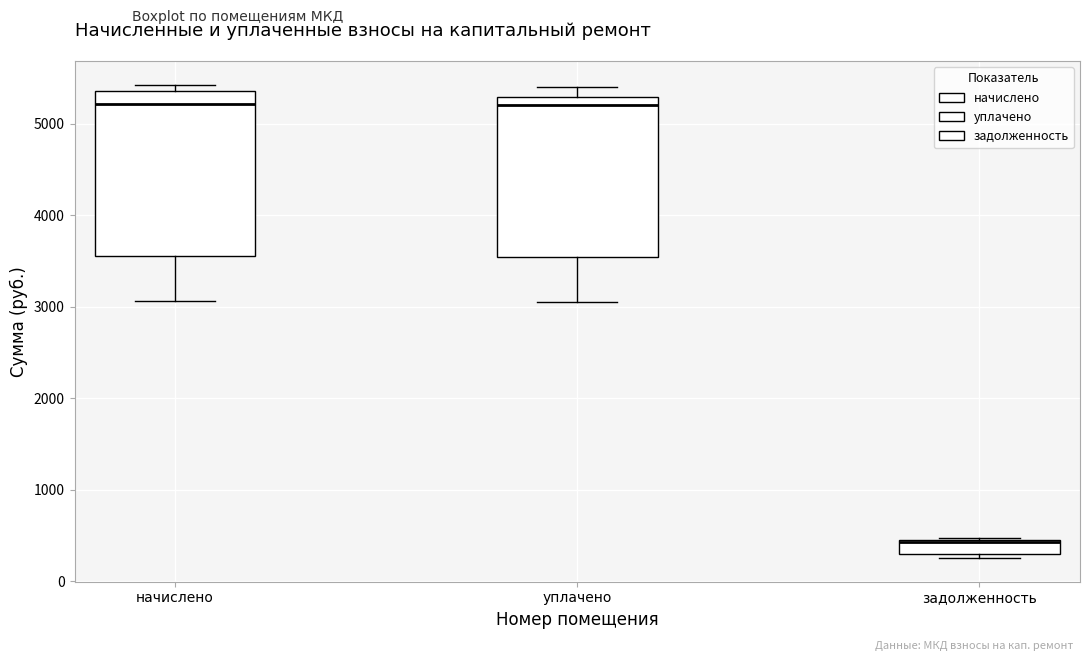

Where does the upper whisker of the box for уплачено end on the y-axis? The values are not printed on the chart, so give them approximately, as read against the axis.

5400